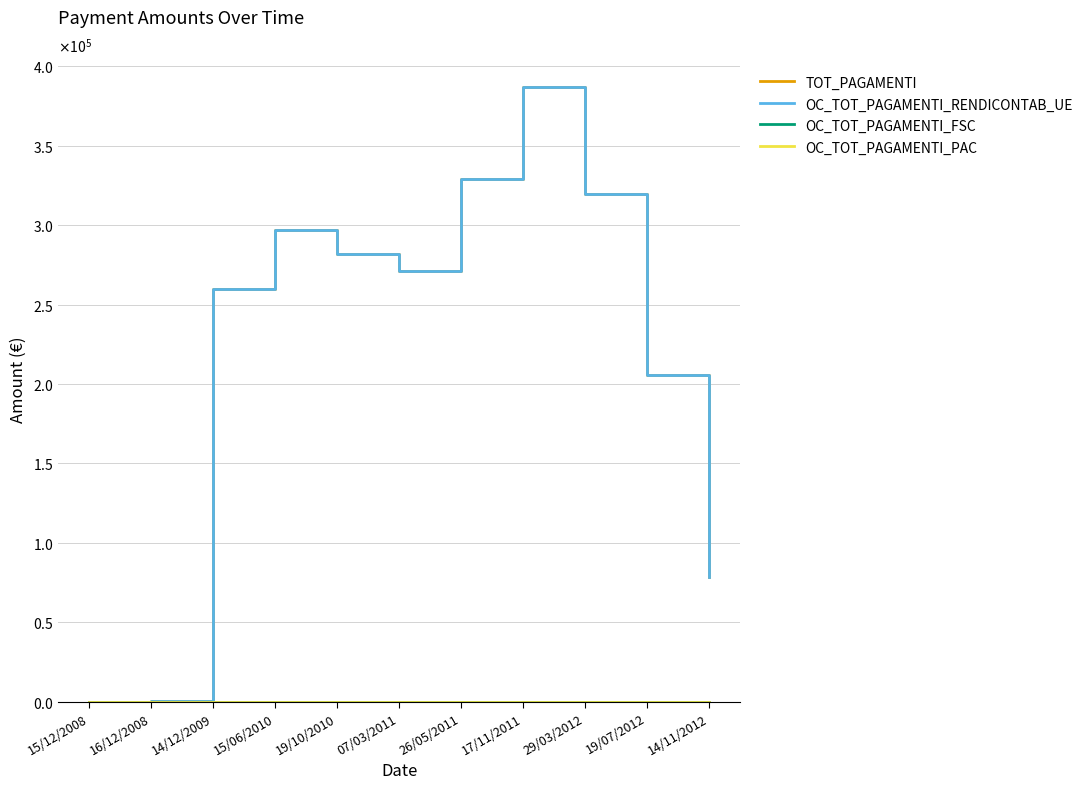

Which series changed the most between 26/05/2011 and 29/03/2012?

TOT_PAGAMENTI